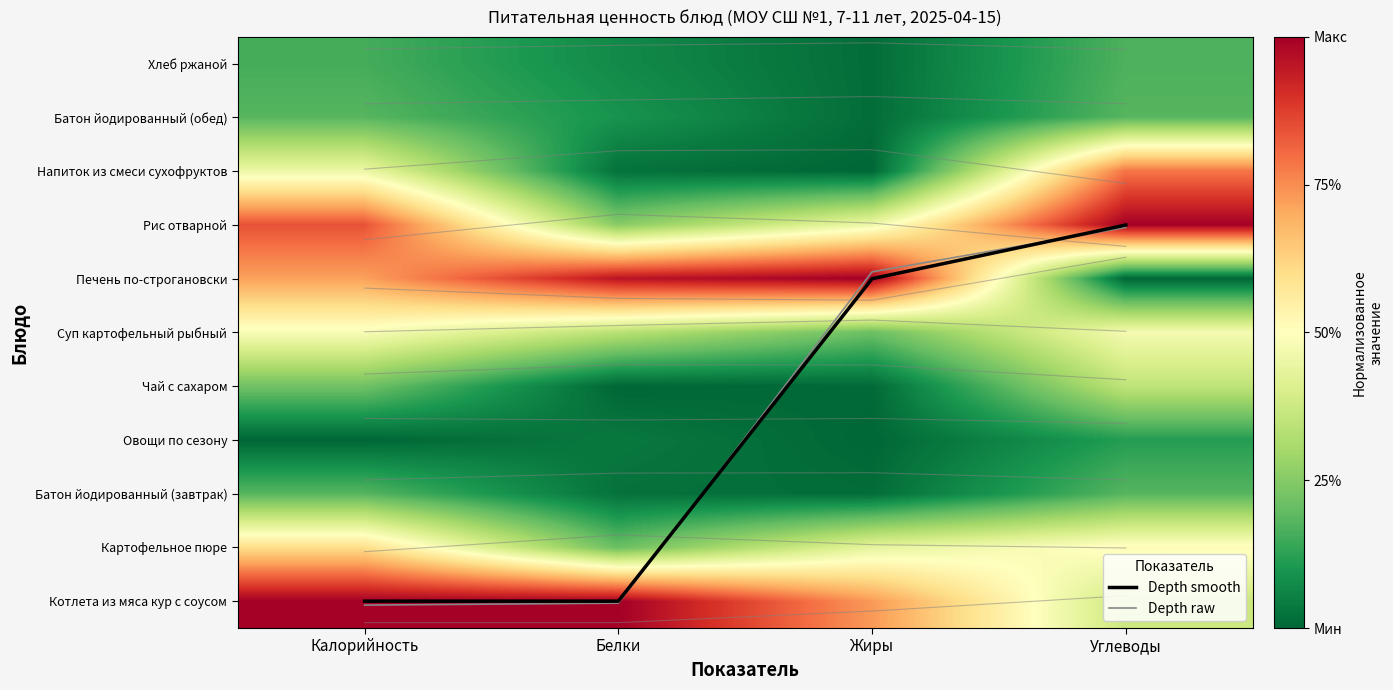

Between Калорийность and Белки, which is larger?

Калорийность